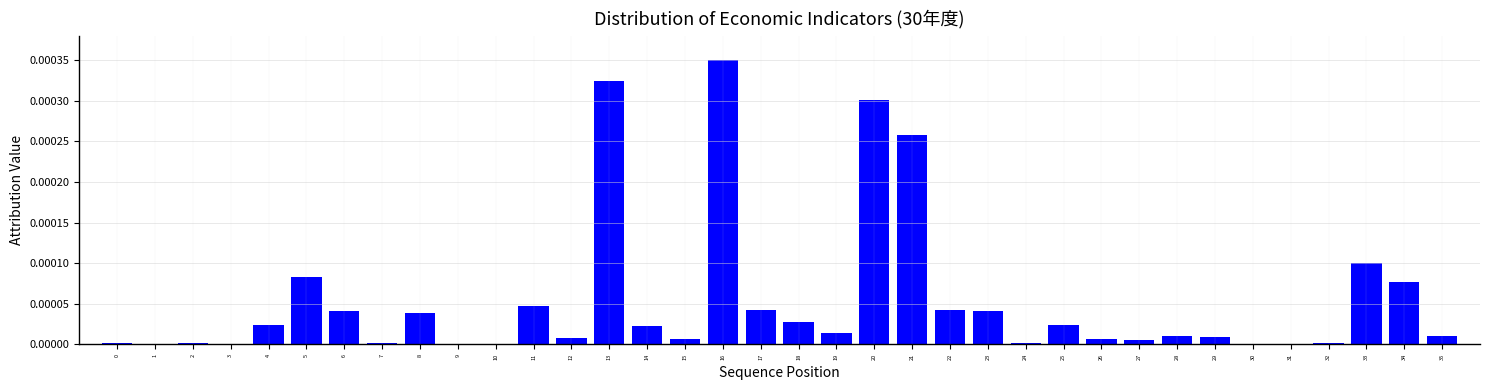

Is it true that the value at 9 is 0.0?

True